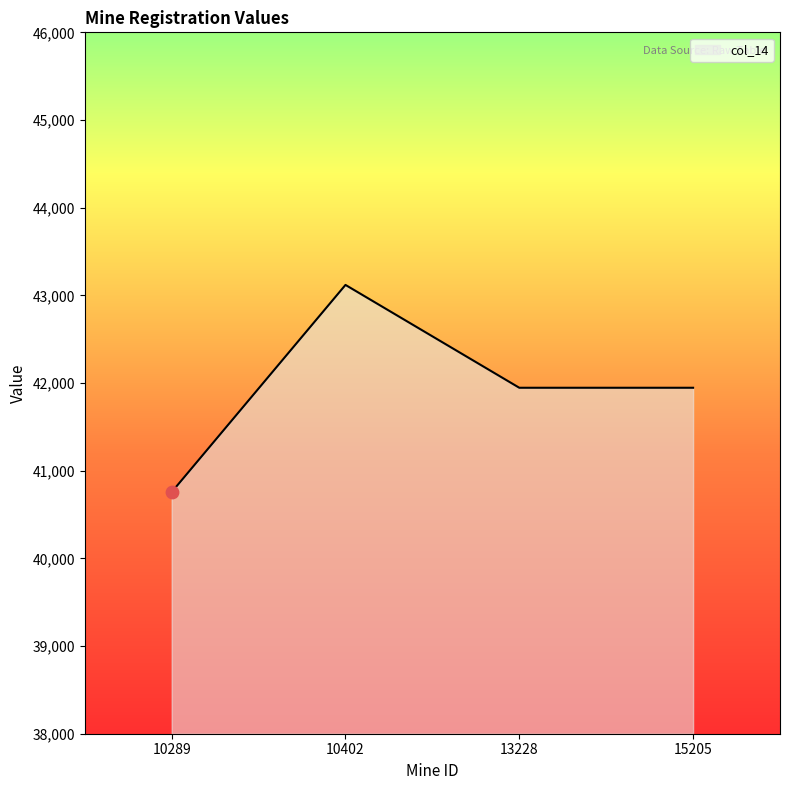

Between 10402 and 15205, which is larger?

10402